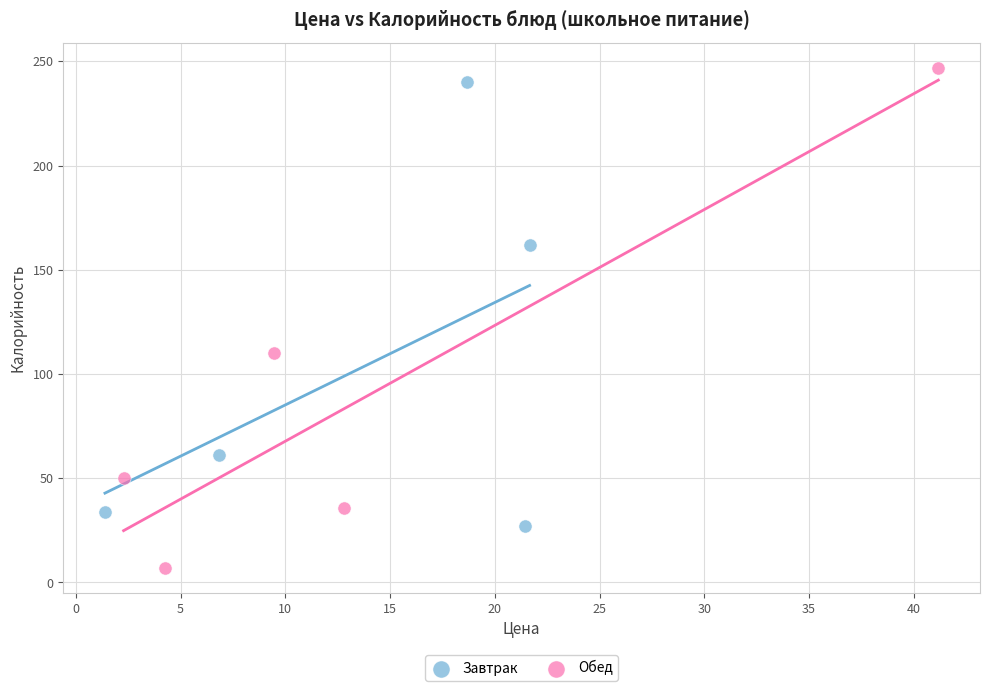

Which series reaches the minimum Y coordinate?

Обед